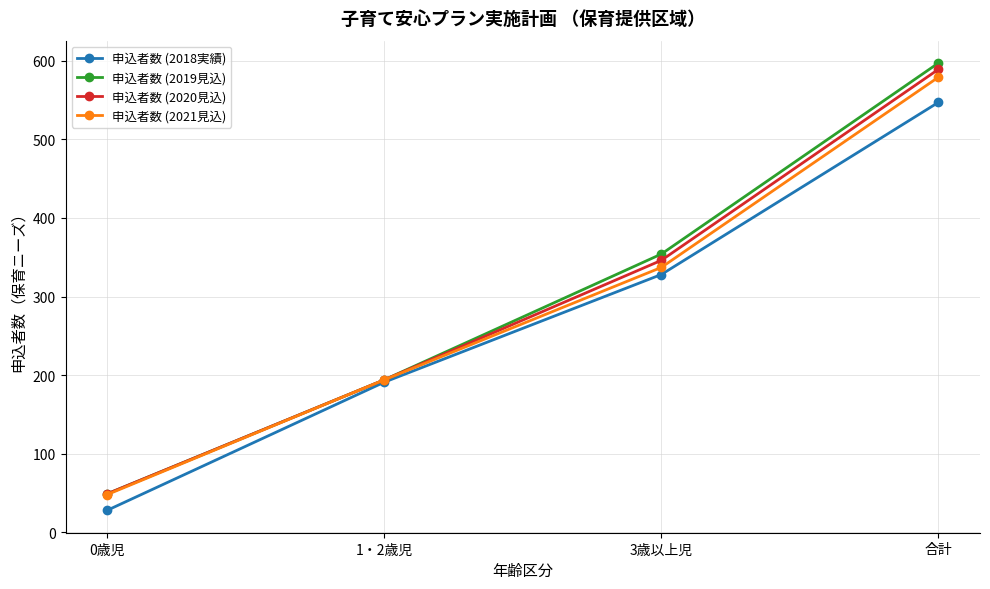

What is the difference between the 申込者数 (2018実績) values at 0歳児 and 合計?

519